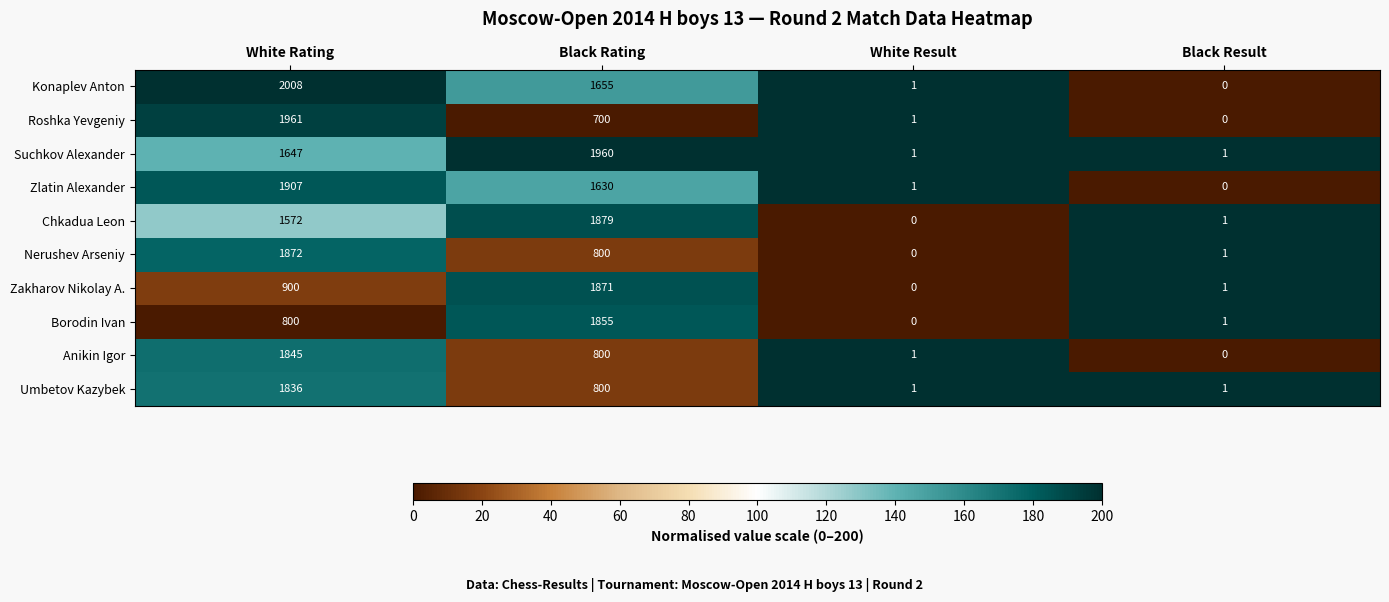

What is the difference between the second highest and minimum values in the Zakharov Nikolay A. series?

900